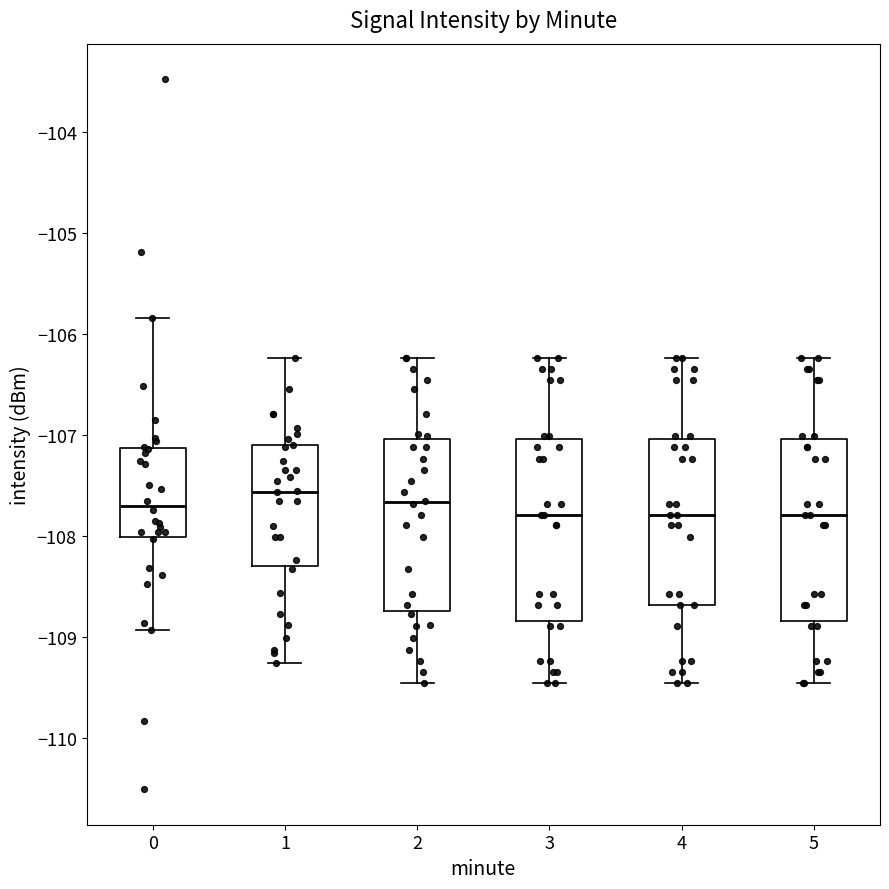

Where does the lower whisker of the box at x = 2 end on the y-axis? The values are not printed on the chart, so give them approximately, as read against the axis.

-109.5